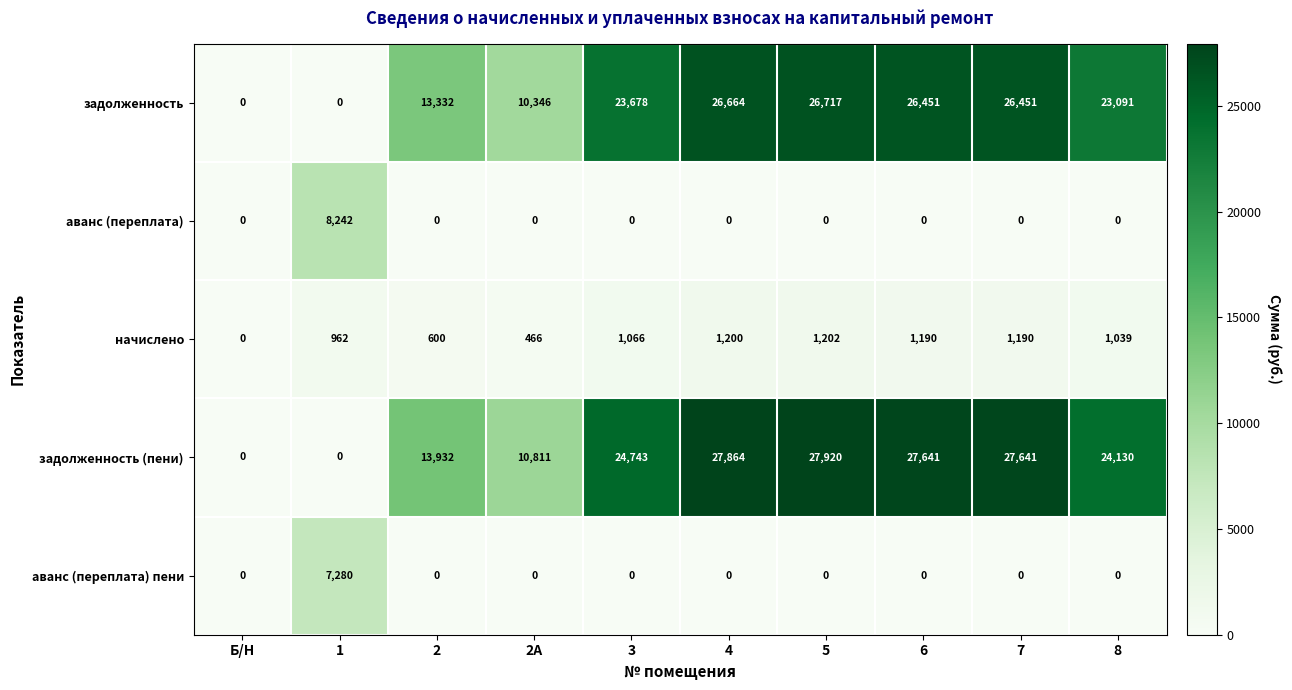

What is the difference between the second highest and minimum values in the начислено series?

1200